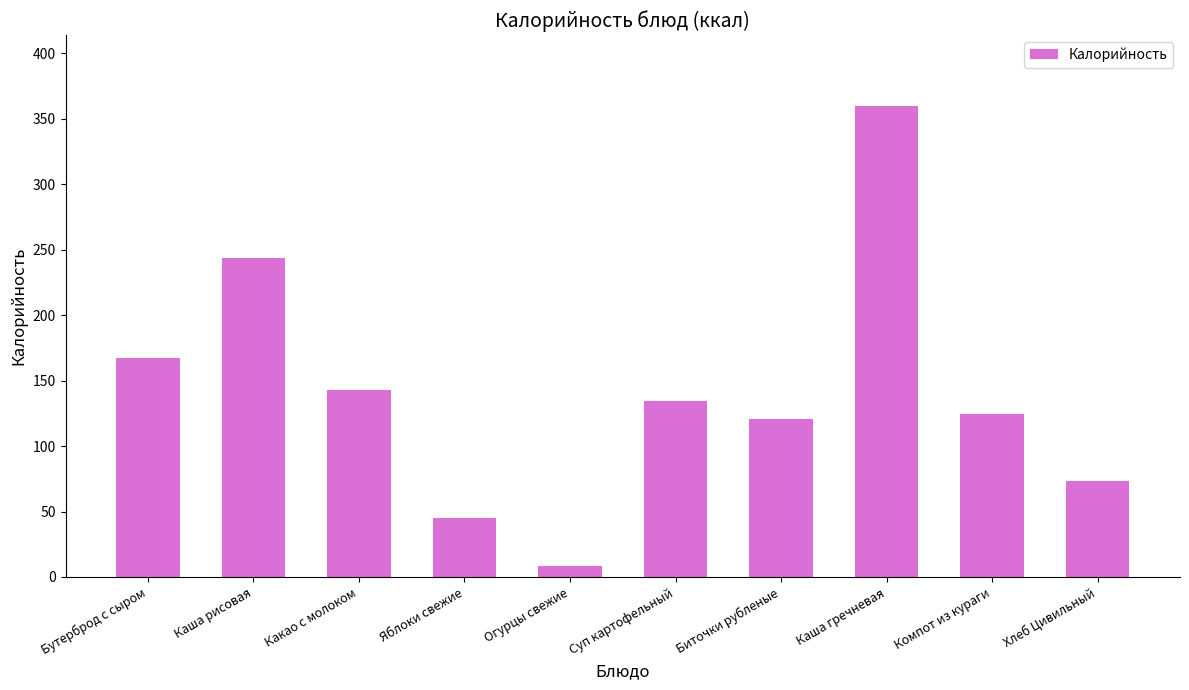

What is the value of the 2nd bar from the left?

243.9